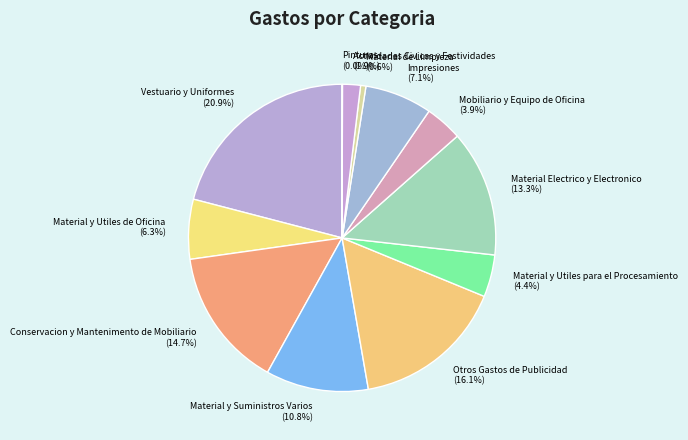

Is there any slice that represents more than half of the pie?

No